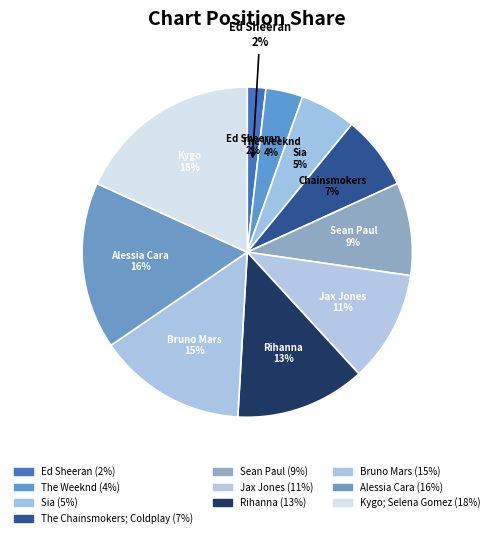

How many segments does this pie chart have?

10